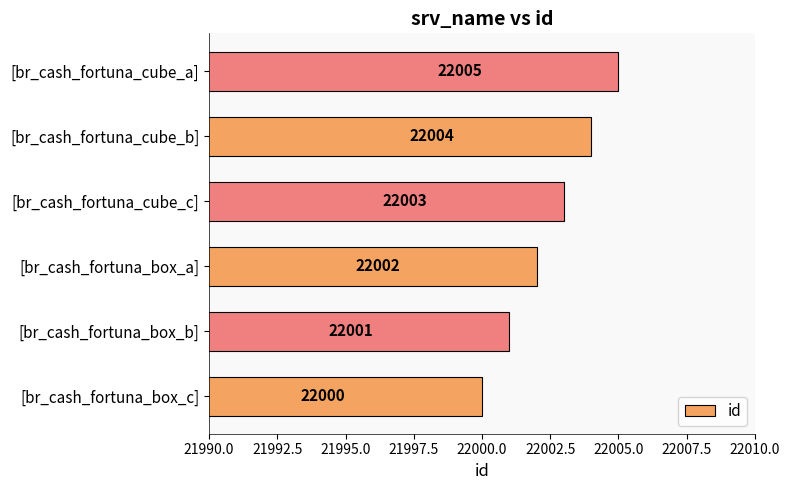

What is the ratio of the value at [br_cash_fortuna_box_b] to the value at [br_cash_fortuna_cube_b]?

1.0